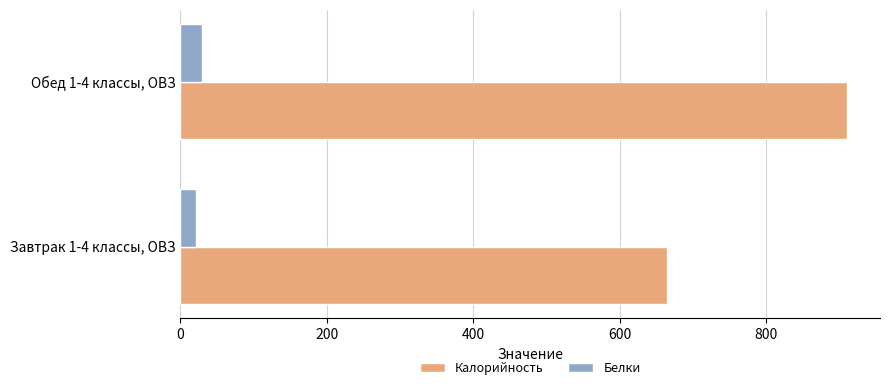

What is the sum of the Белки values at Обед 1-4 классы, ОВЗ and Завтрак 1-4 классы, ОВЗ?

50.0